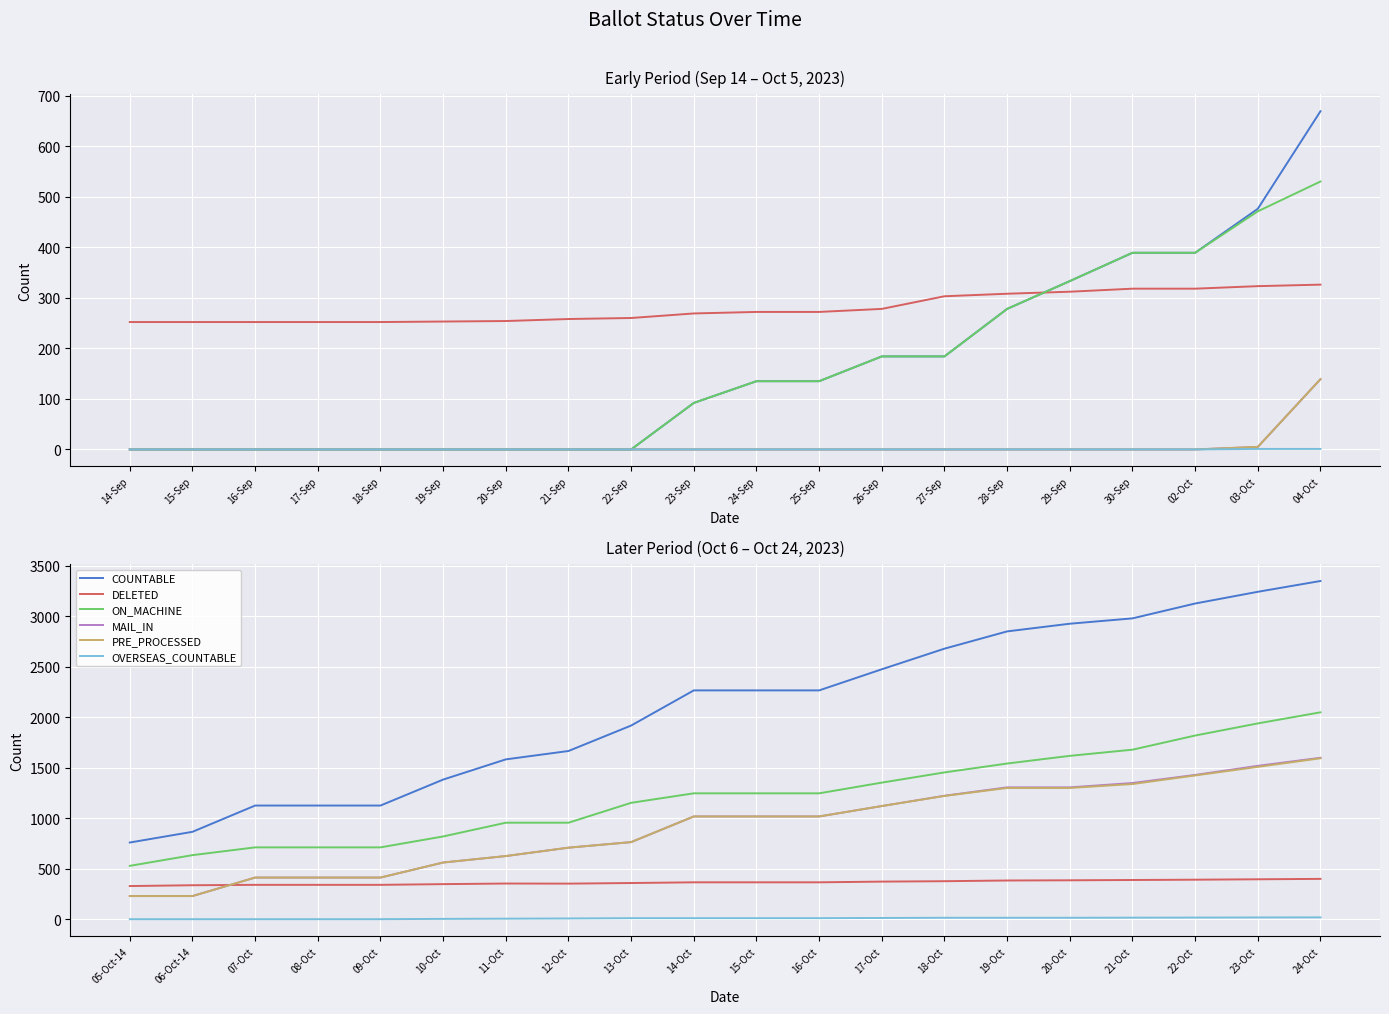

What is the label of the 3rd point from the right?

22-Oct